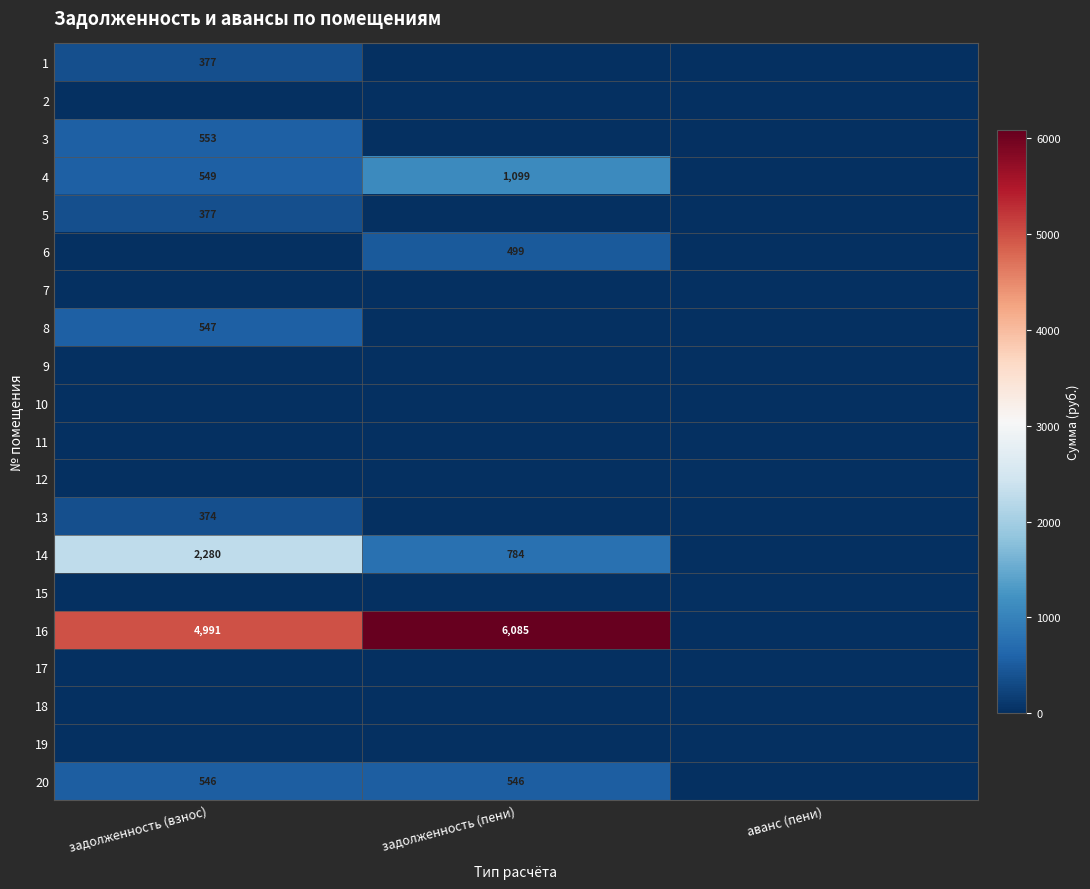

True or false: 16 has a value of 10883 at задолженность (пени).

False